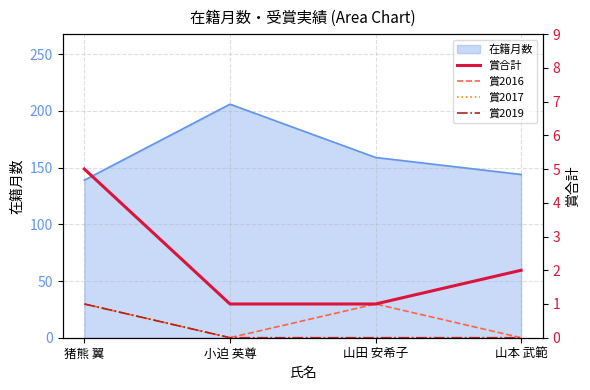

In 在籍月数, how many points are higher than both neighbors (excluding endpoints)?

1